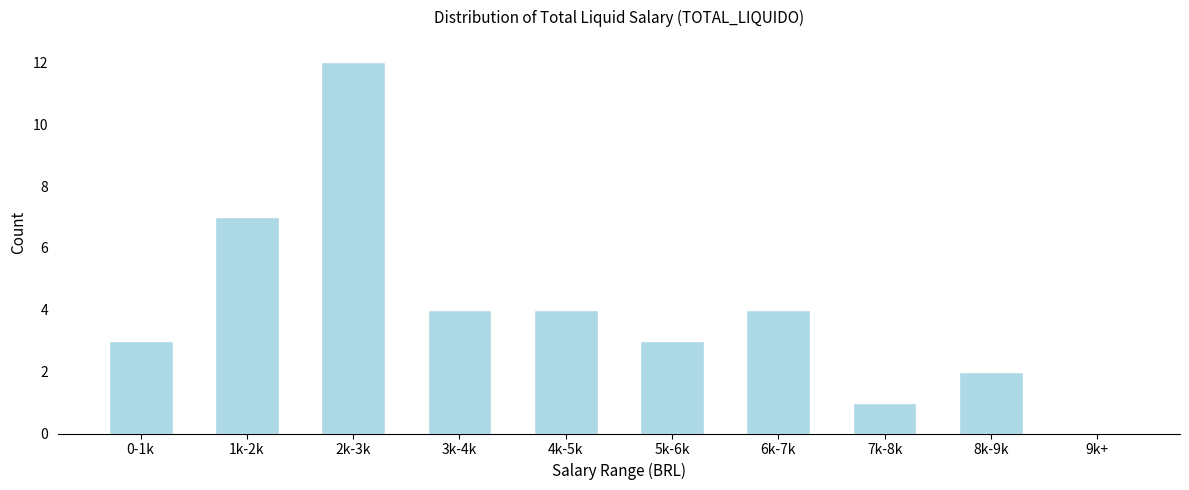

Reading left to right, transcribe all the data shown in this chart.

0-1k=3	1k-2k=7	2k-3k=12	3k-4k=4	4k-5k=4	5k-6k=3	6k-7k=4	7k-8k=1	8k-9k=2	9k+=0